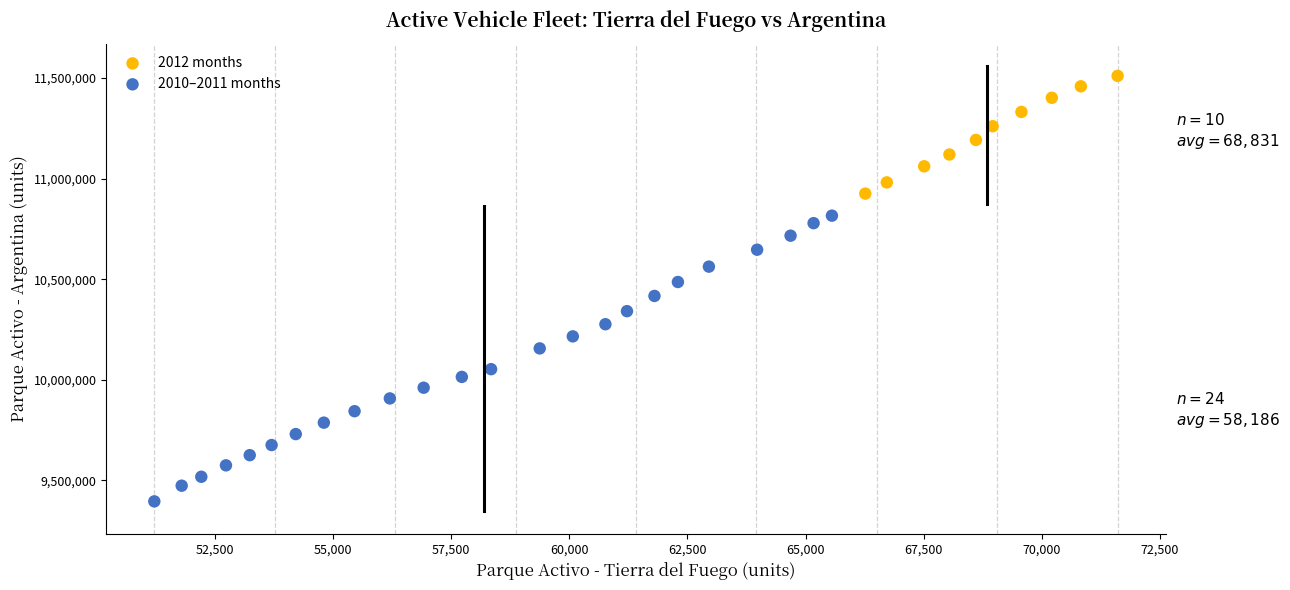

Which series reaches the maximum Y coordinate?

2012 months